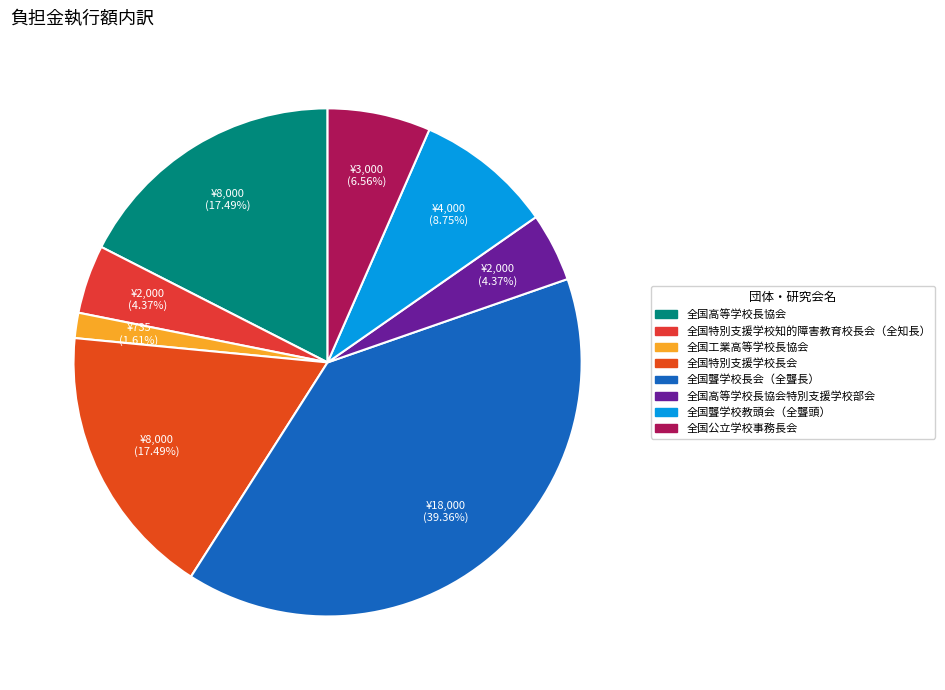

Rank the categories by value from highest to lowest.

全国聾学校長会（全聾長）, 全国高等学校長協会, 全国特別支援学校長会, 全国聾学校教頭会（全聾頭）, 全国公立学校事務長会, 全国特別支援学校知的障害教育校長会（全知長）, 全国高等学校長協会特別支援学校部会, 全国工業高等学校長協会